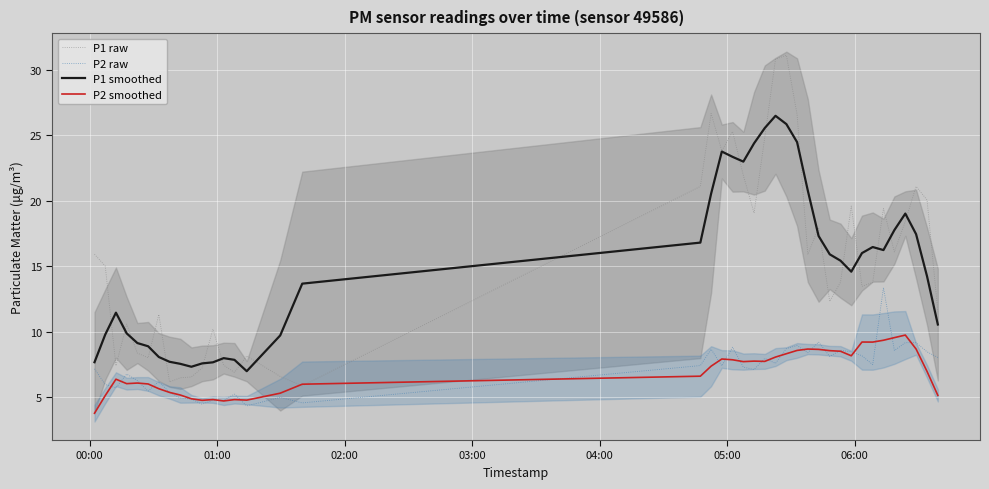

True or false: P2 raw and P1 raw cross at least once.

False